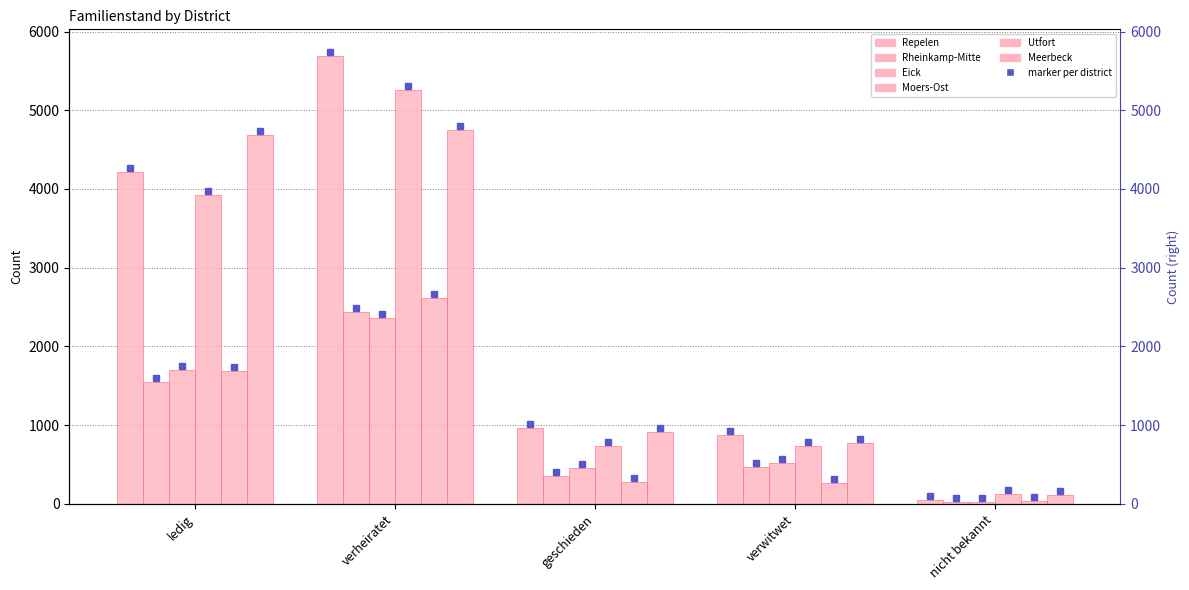

What is the total value across all series at verwitwet?

3635